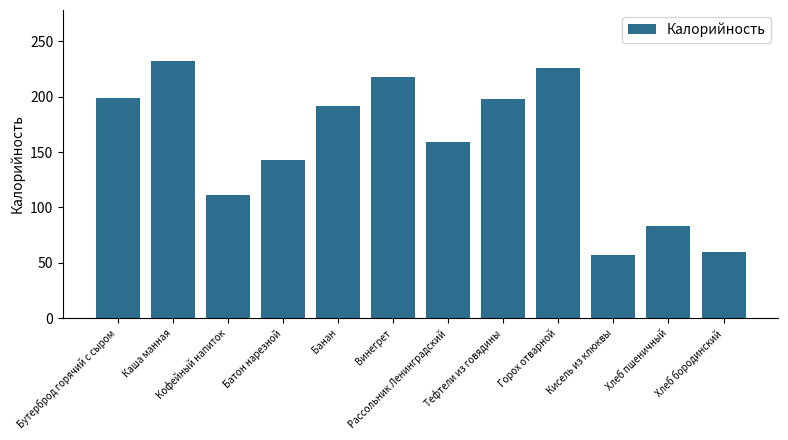

How many data points are less than 192?

6